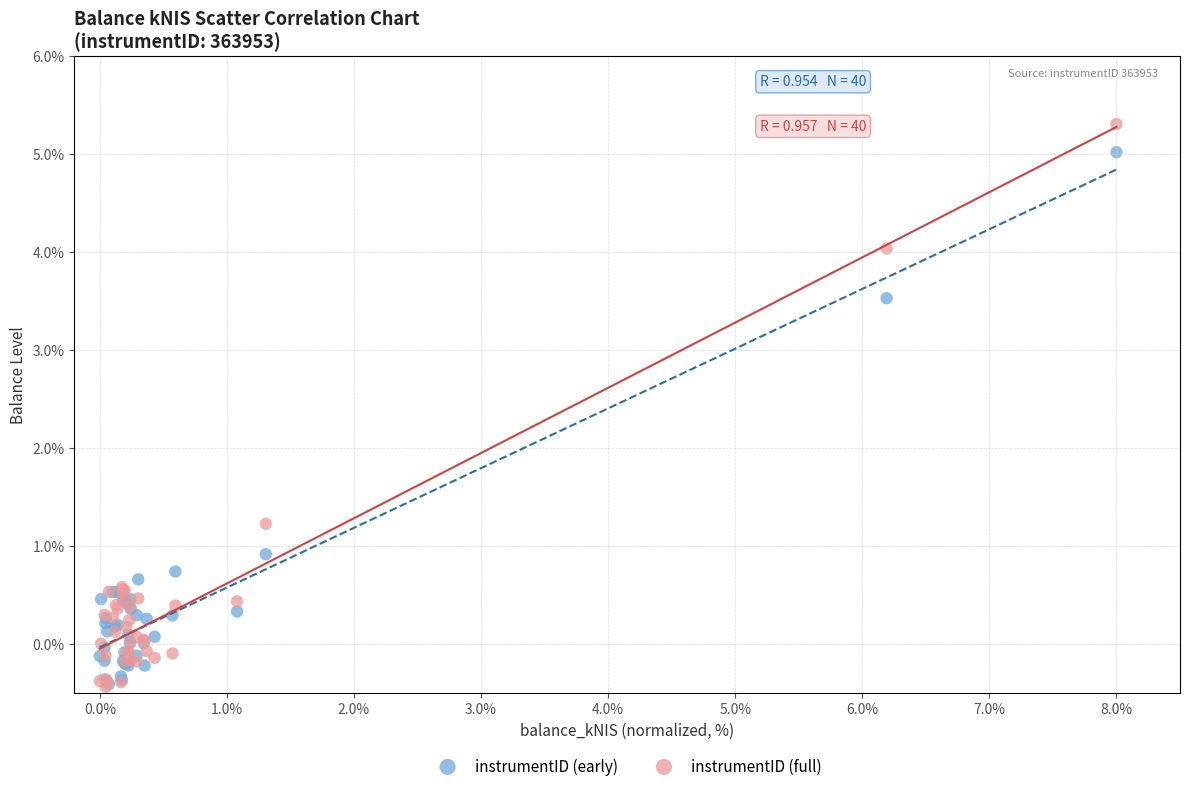

In the instrumentID (early) series, what Y value is closest to 2?

0.9